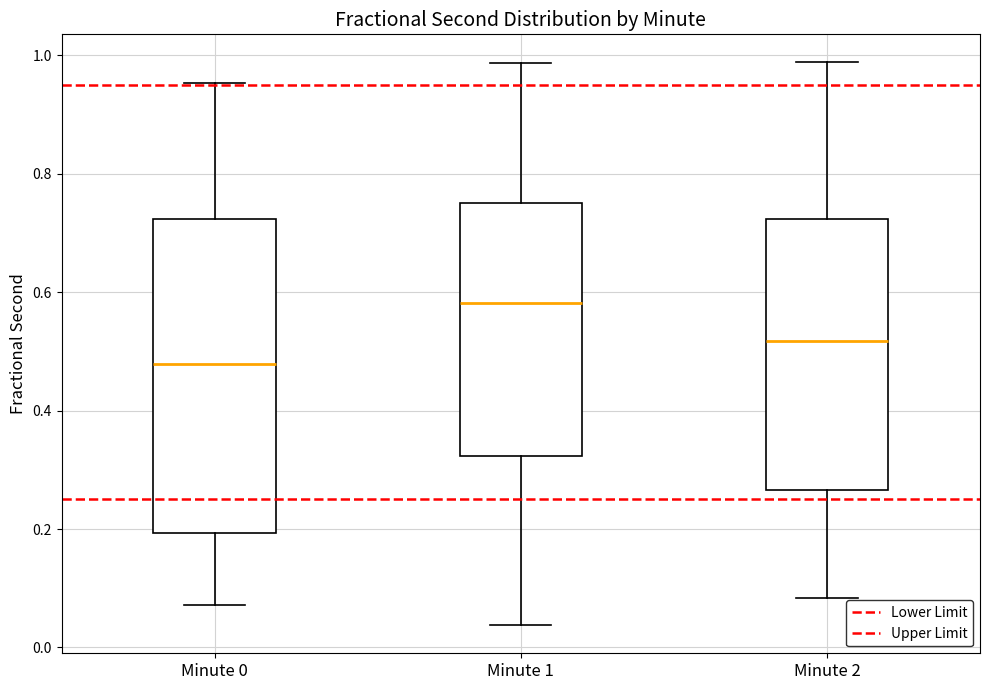

Reading left to right, read every box against the y-axis: the position of its median line, the range the box covers, and the ends of its whiskers. The values are not printed on the chart, so give them approximately, as read against the axis.

Minute 0: median 0.48, box 0.20 to 0.72, whiskers 0.08 to 0.96
Minute 1: median 0.58, box 0.32 to 0.76, whiskers 0.04 to 0.98
Minute 2: median 0.52, box 0.26 to 0.72, whiskers 0.08 to 0.98